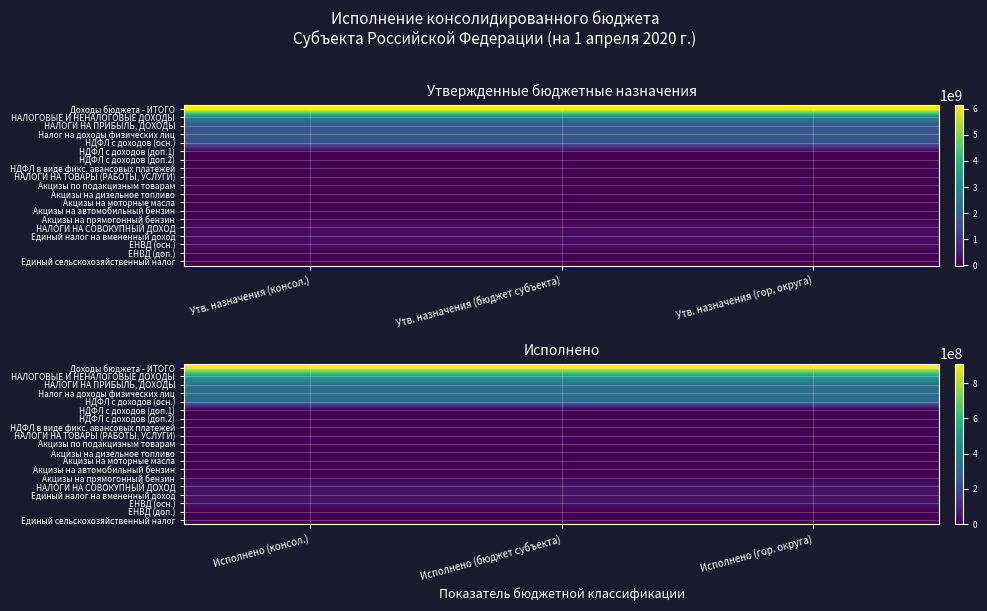

The НАЛОГИ НА ТОВАРЫ (РАБОТЫ, УСЛУГИ) series shows 7230597.3 at Исполнено (бюджет субъекта). True or false?

True